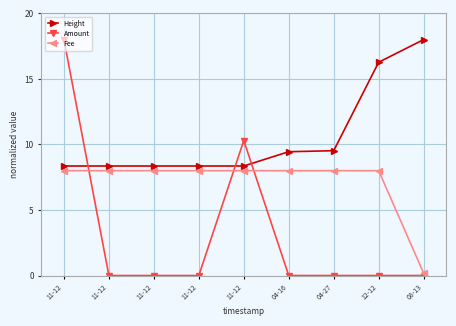

At how many categories does at least one series exceed 9?

6